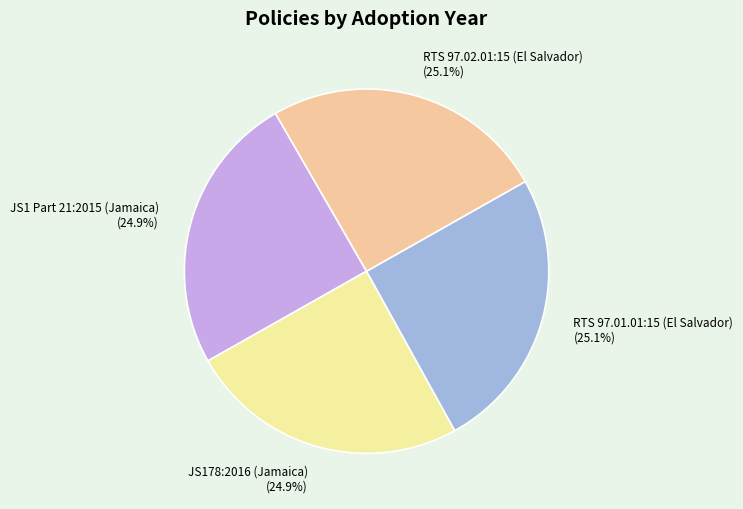

How many slices are in this pie chart?

4